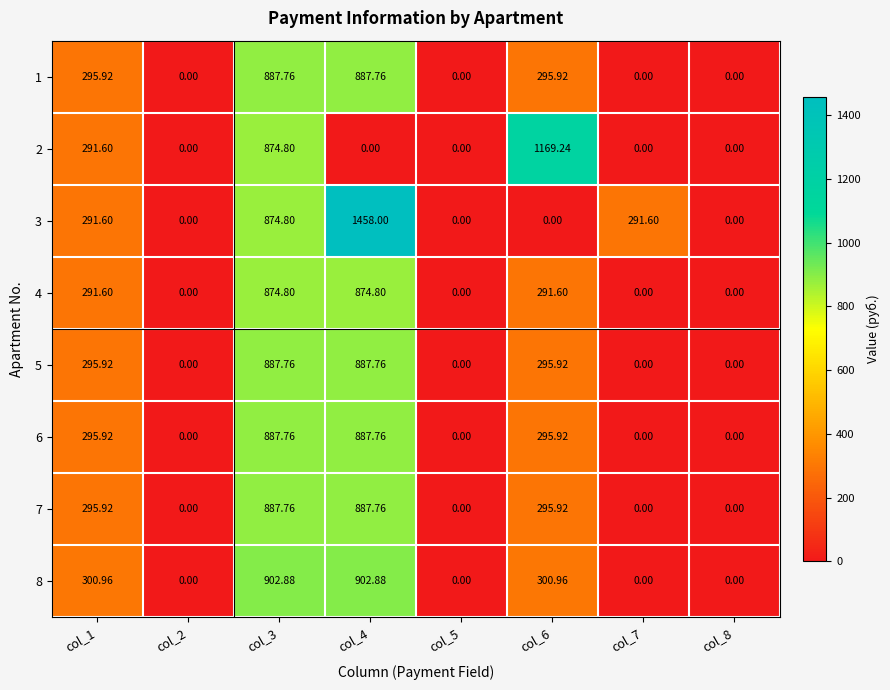

Is the value of 6 at col_7 greater than the value of 4 at col_1?

No